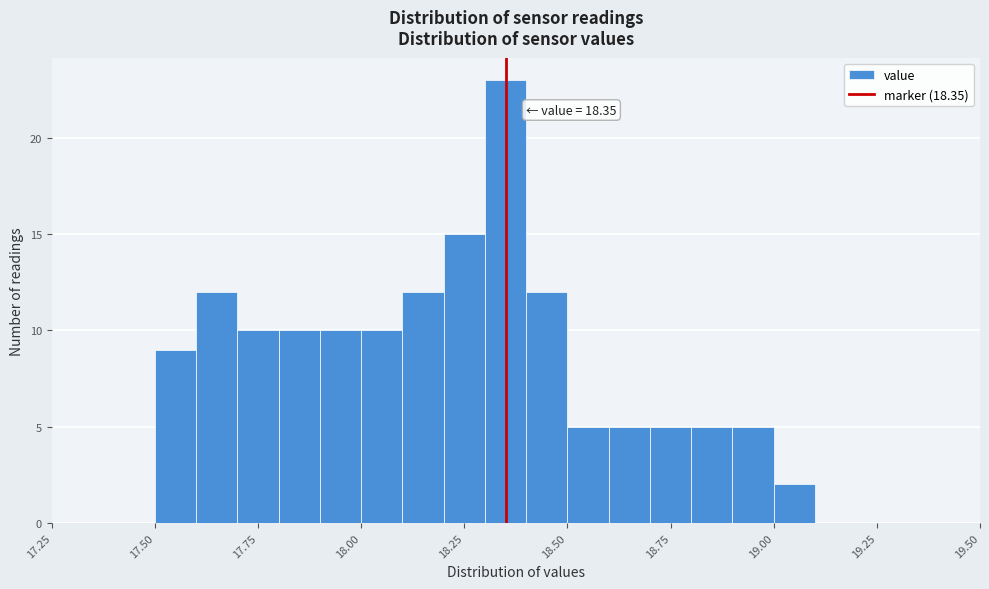

Around what value on the x-axis is the tallest bar? Give the approximate position of its centre, as read against the axis.

18.35